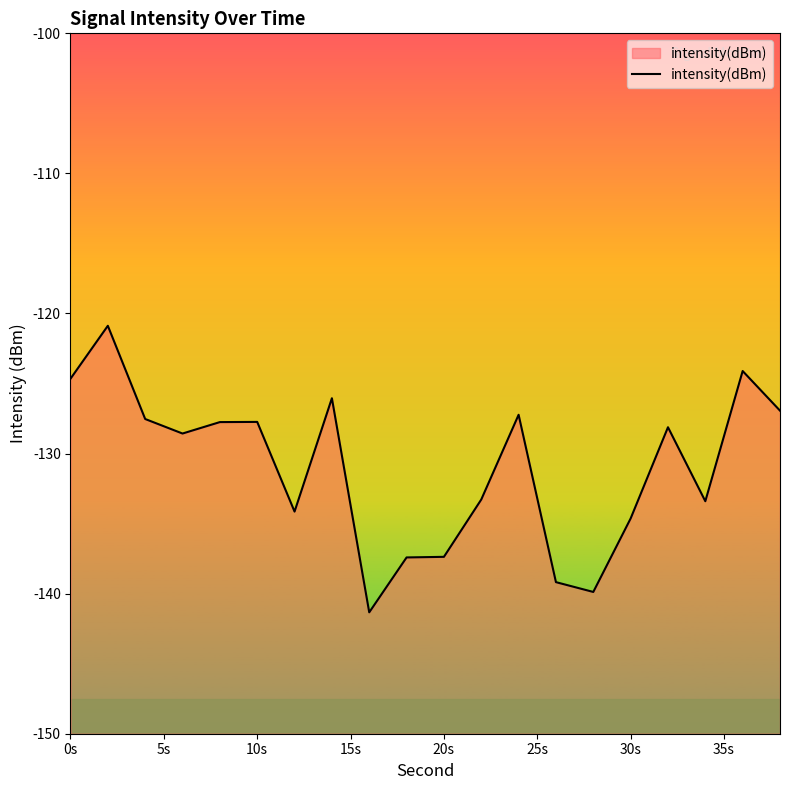

What is the sum of all values?

-2620.2